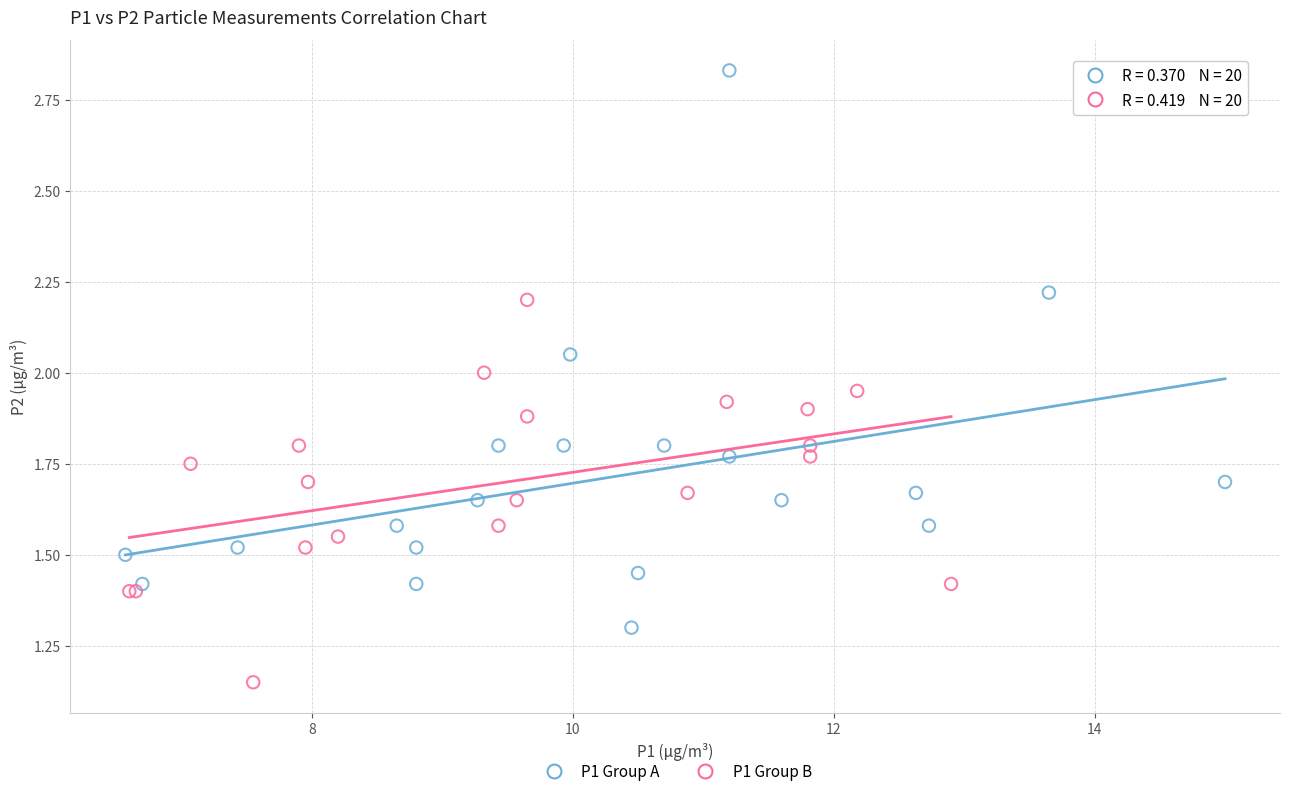

Which series reaches the minimum Y coordinate?

P1 Group B